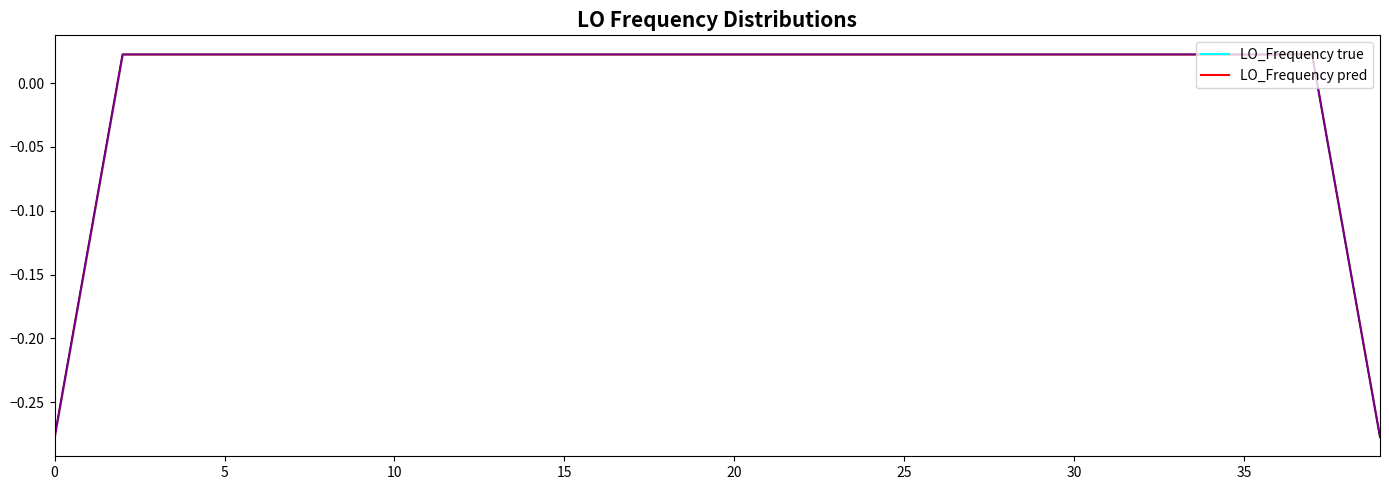

What is the label of the 6th point from the right?

34